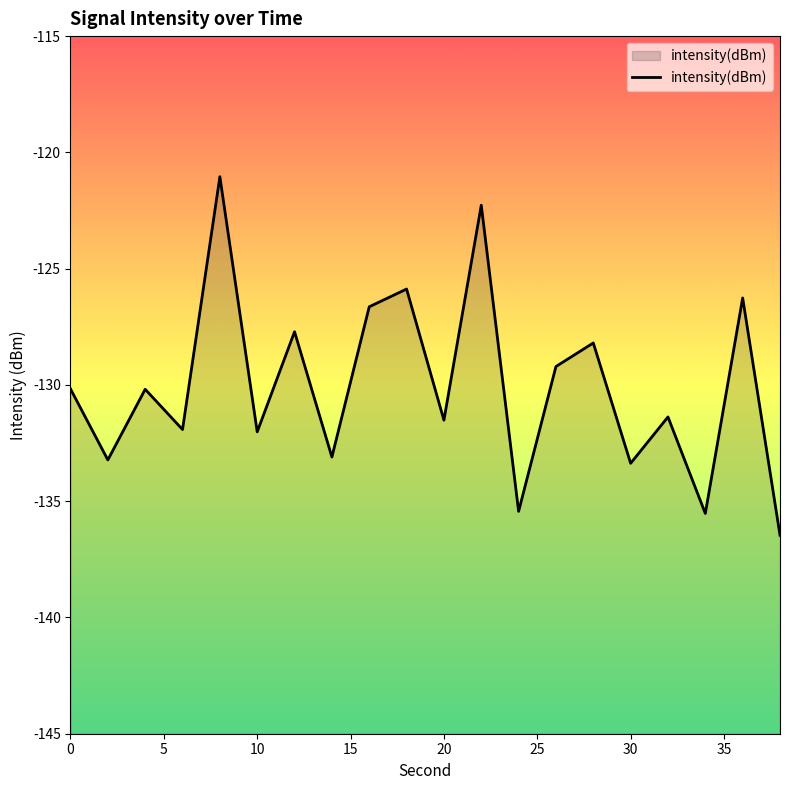

What is the value of the 20th point from the left?

-136.5